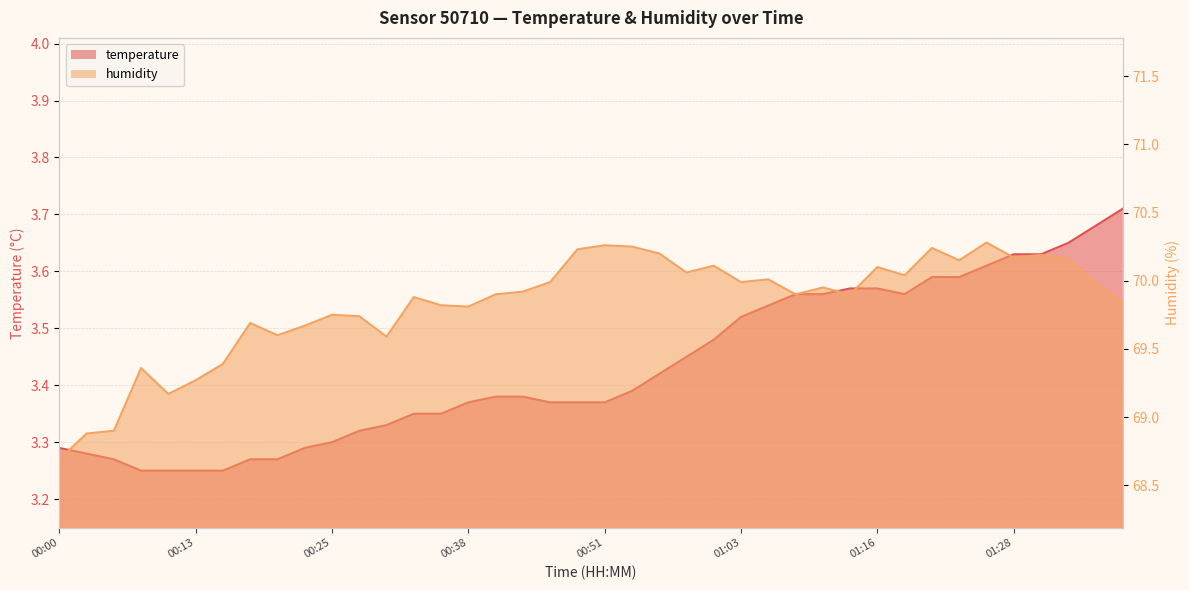

Count the temperature values in the range 3 to 4.

40